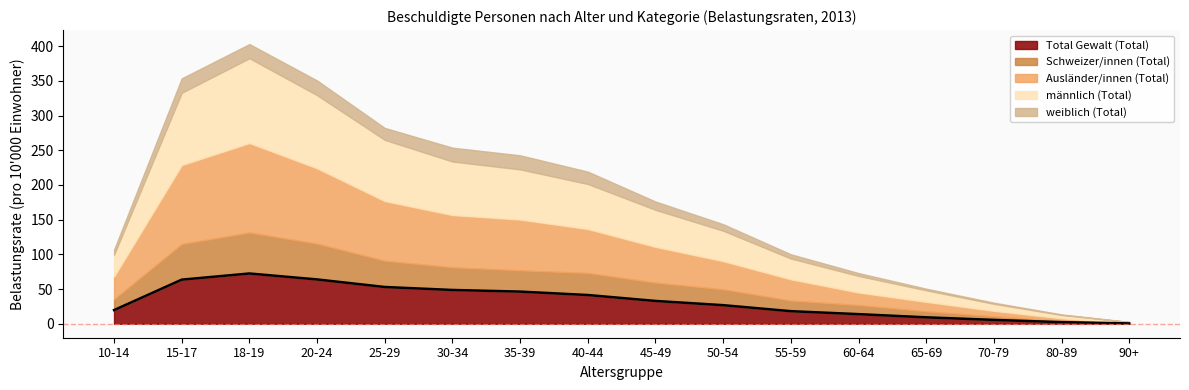

What is the difference between the second highest and second lowest values in the weiblich (Total) series?

19.9